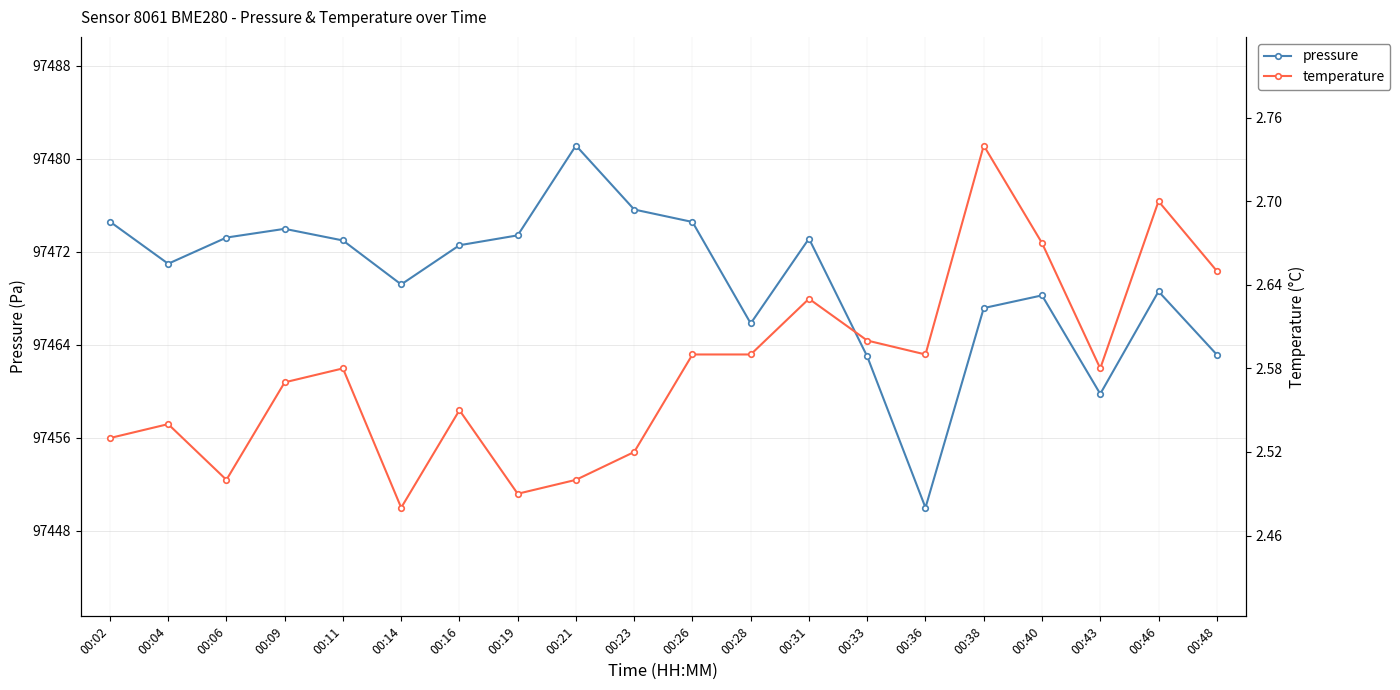

Which has a higher value, 00:40 or 00:23?

00:23